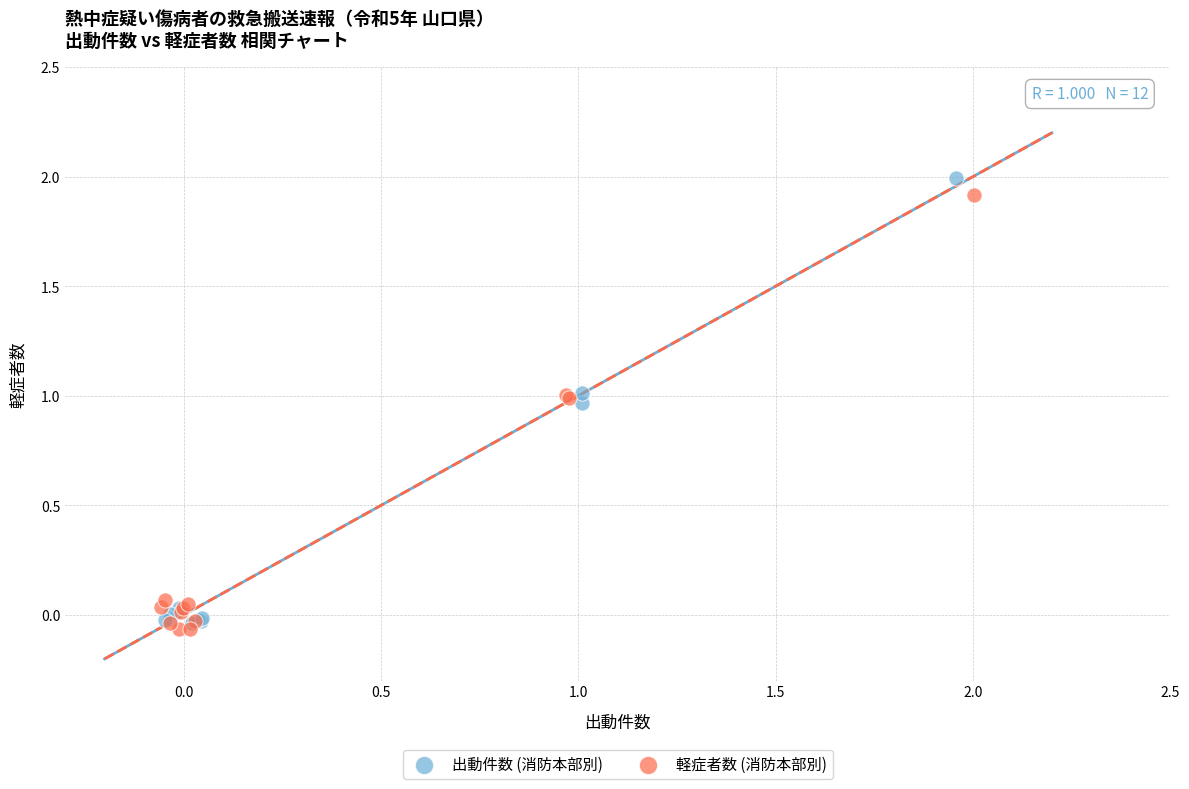

Which series has the widest spread of Y values?

出動件数 (消防本部別)